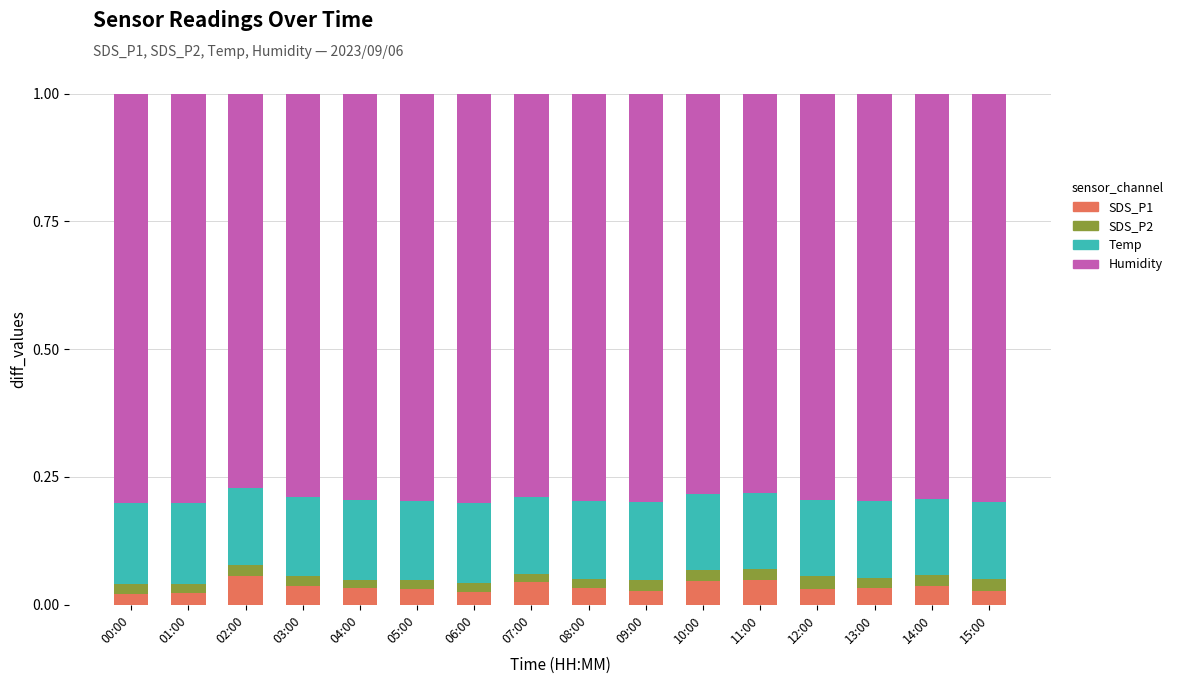

What is the total value across all series at 12:00?

1.0